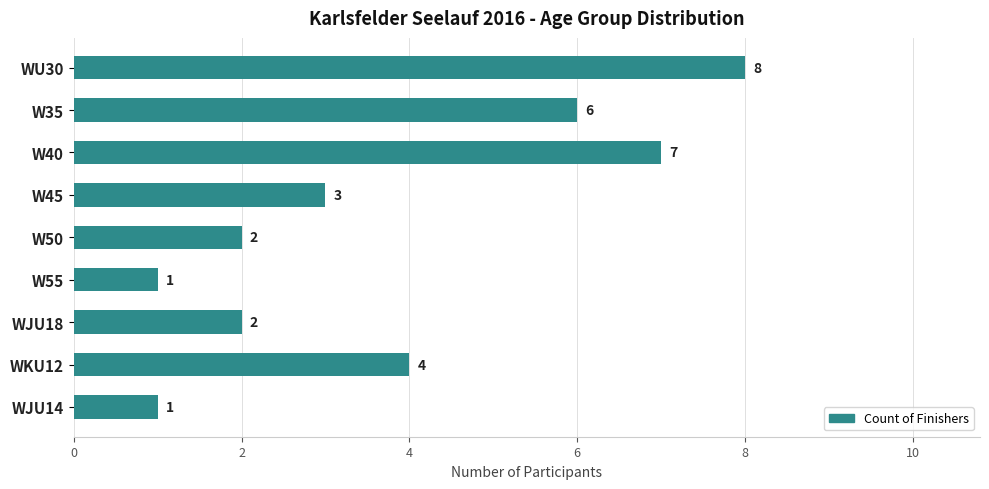

What is the label of the 4th bar from the bottom?

W55